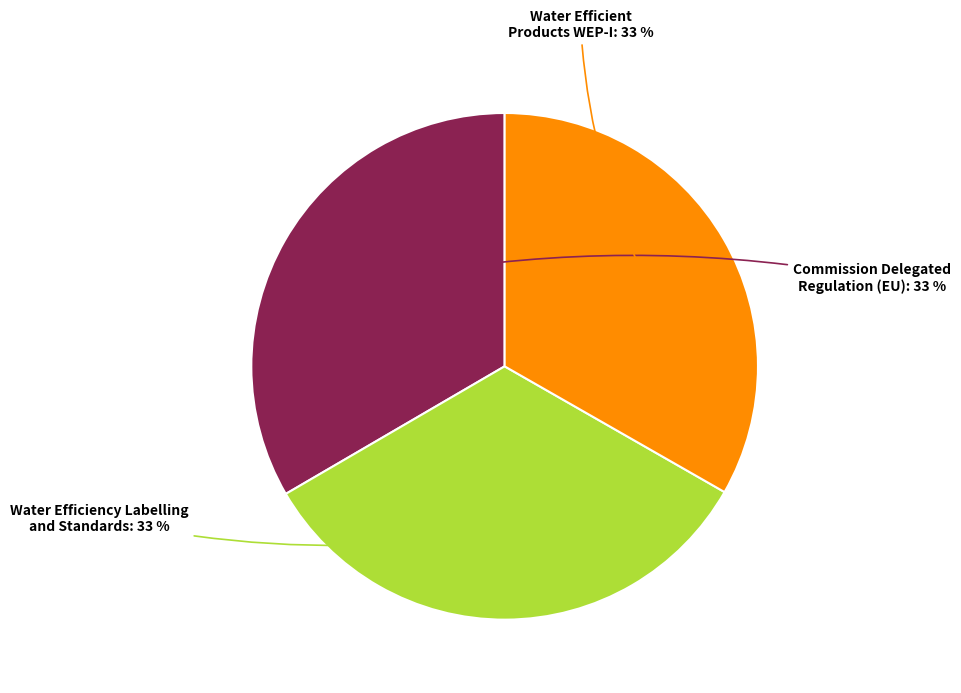

To the nearest percent, what is the average slice percentage?

33%